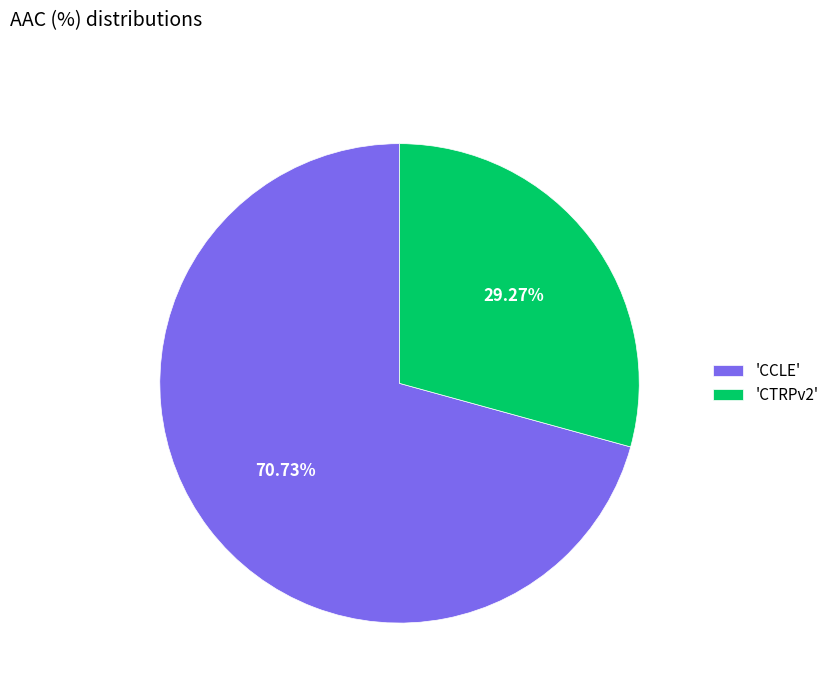

What is the ratio of the value at 'CTRPv2' to the value at 'CCLE'?

0.4